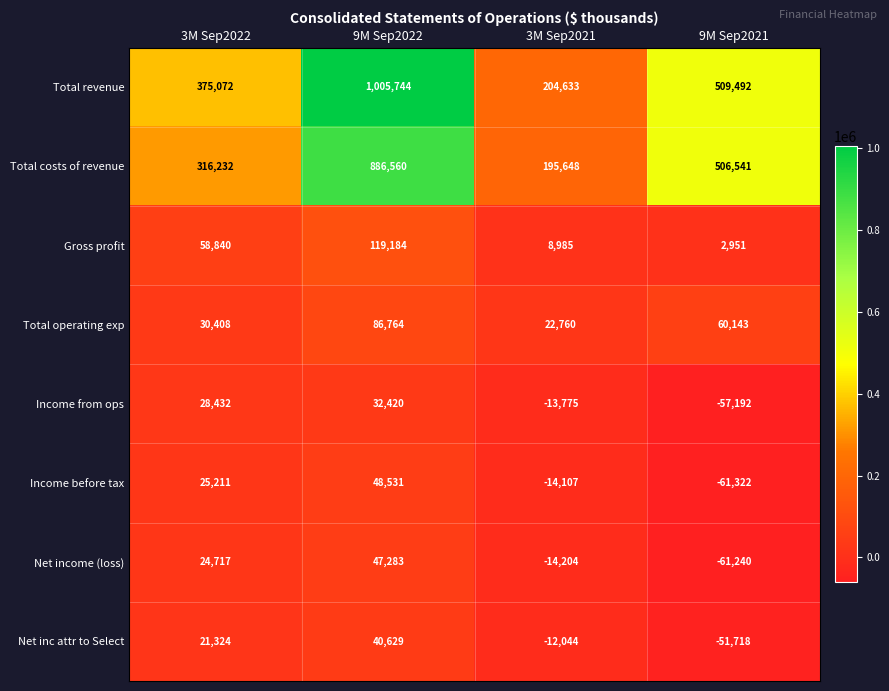

What is the difference between the highest and lowest values at 9M Sep2022?

973324